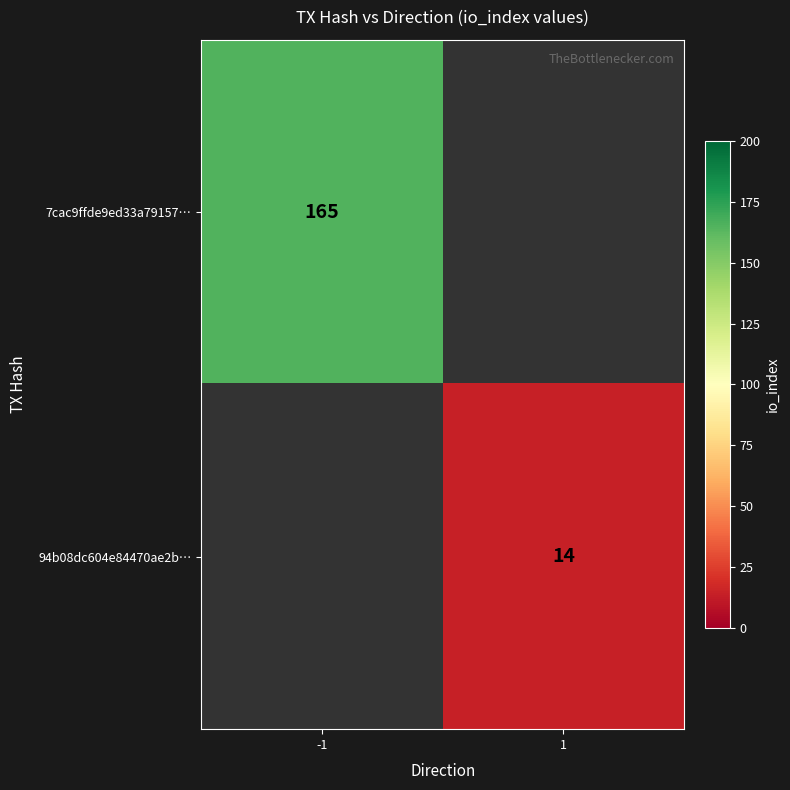

At which category does the chart reach its minimum across all series?

1